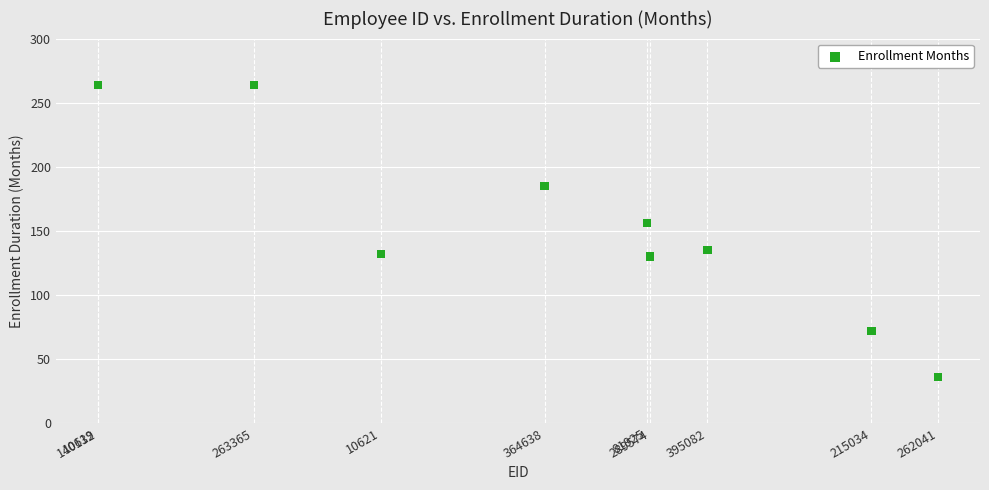

What Y value in the scatter plot is closest to 150?

156